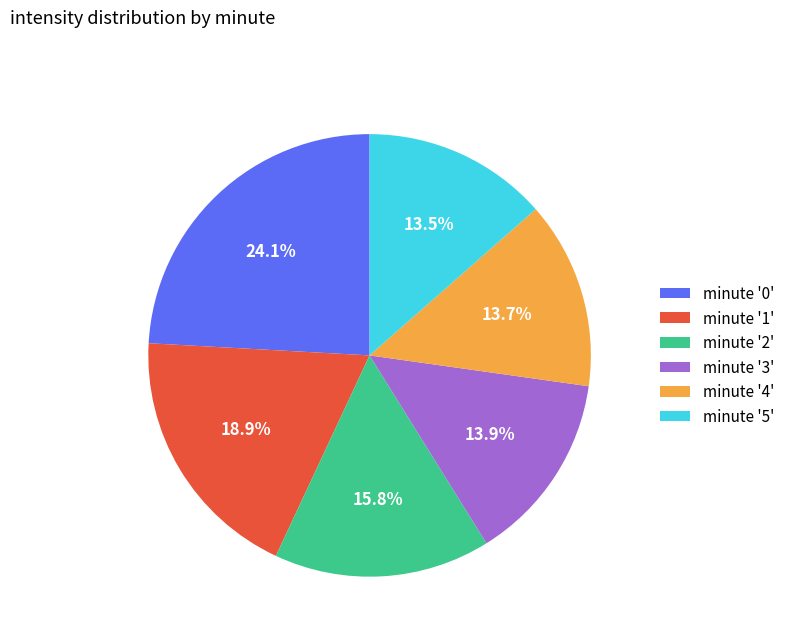

How much of the chart is everything except minute '3'?

86.1%